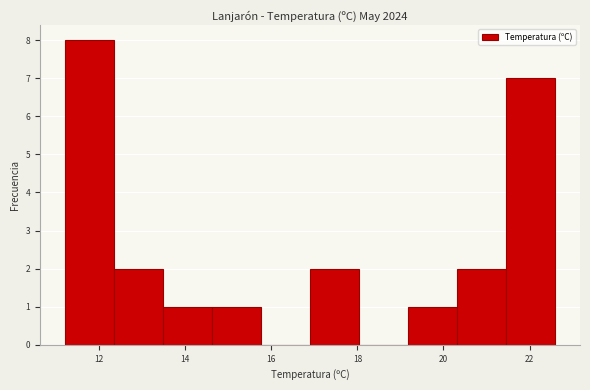

What is the height of the bar covering 16.90 to 18.04 on the x-axis? Neither the bar edges nor the heights are printed on the chart, so give them approximately, as read against the axes.

2